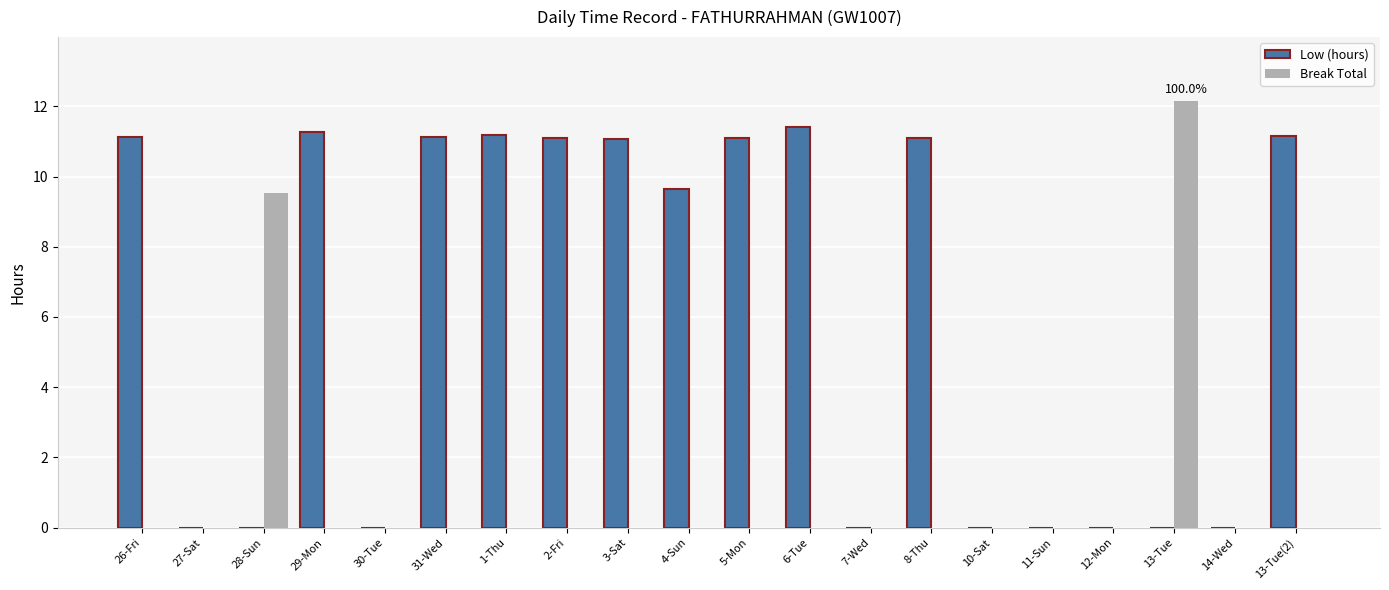

What is the spread (max minus min) of values at 2-Fri?

11.1